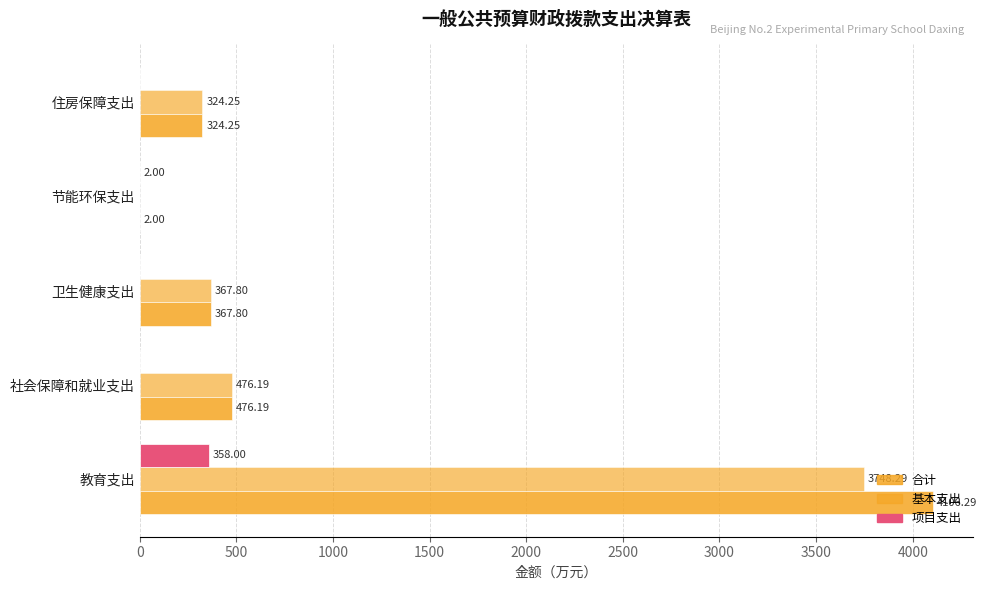

Count the number of data series in this chart.

3